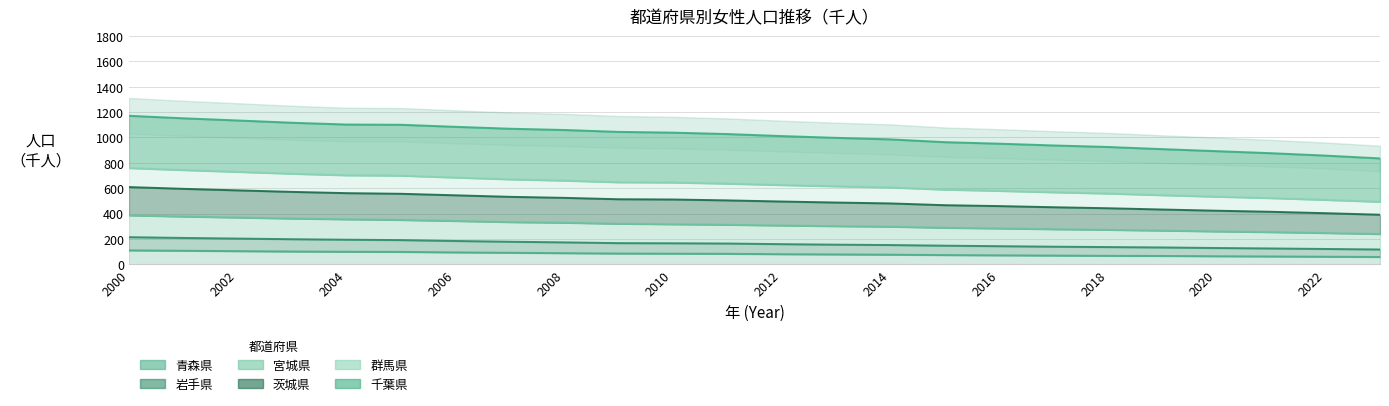

True or false: 岩手県 has more than 0 points higher than both neighbors.

False